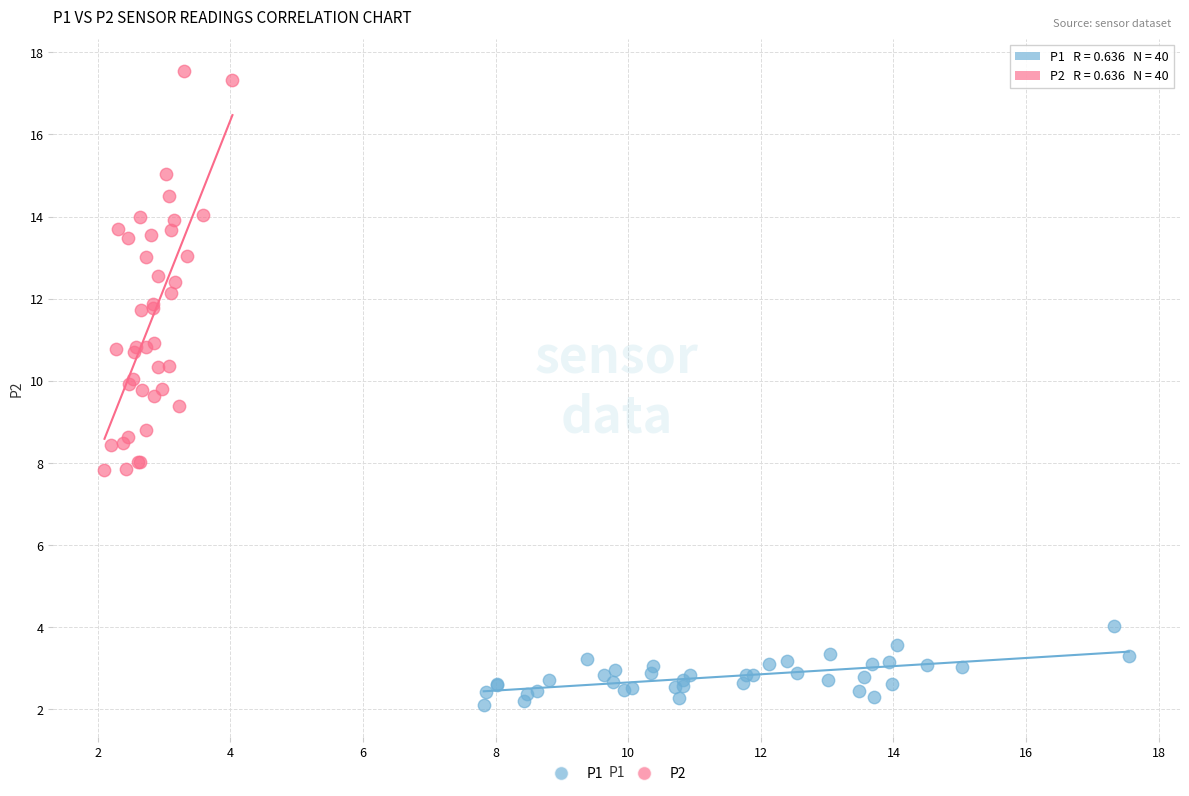

What are all the series names shown in the legend?

P1, P2